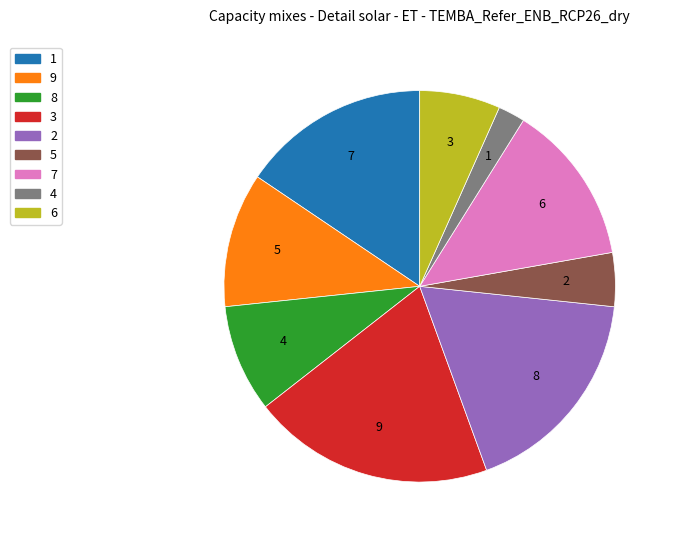

Does any single category account for the majority?

No